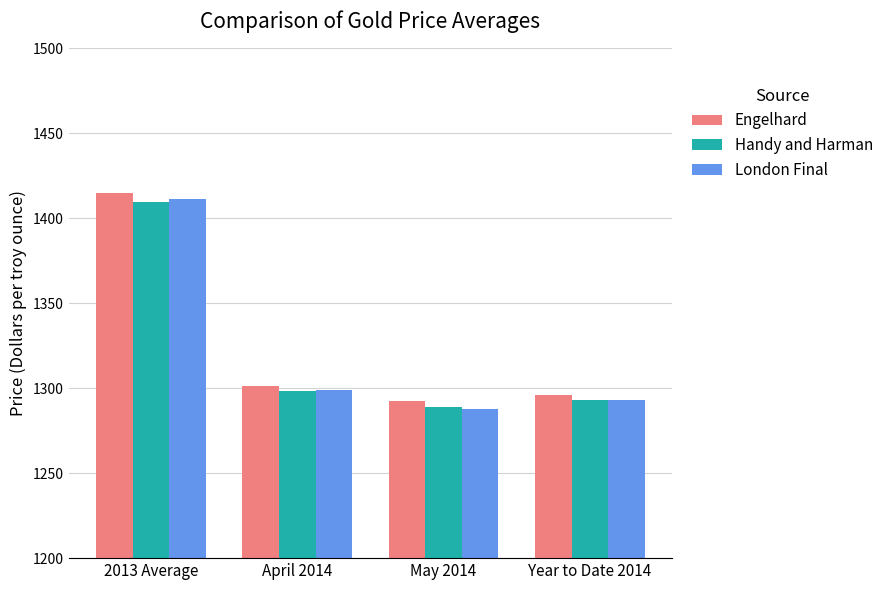

What is the value of the Handy and Harman bar at the 4th from the left?

1293.4